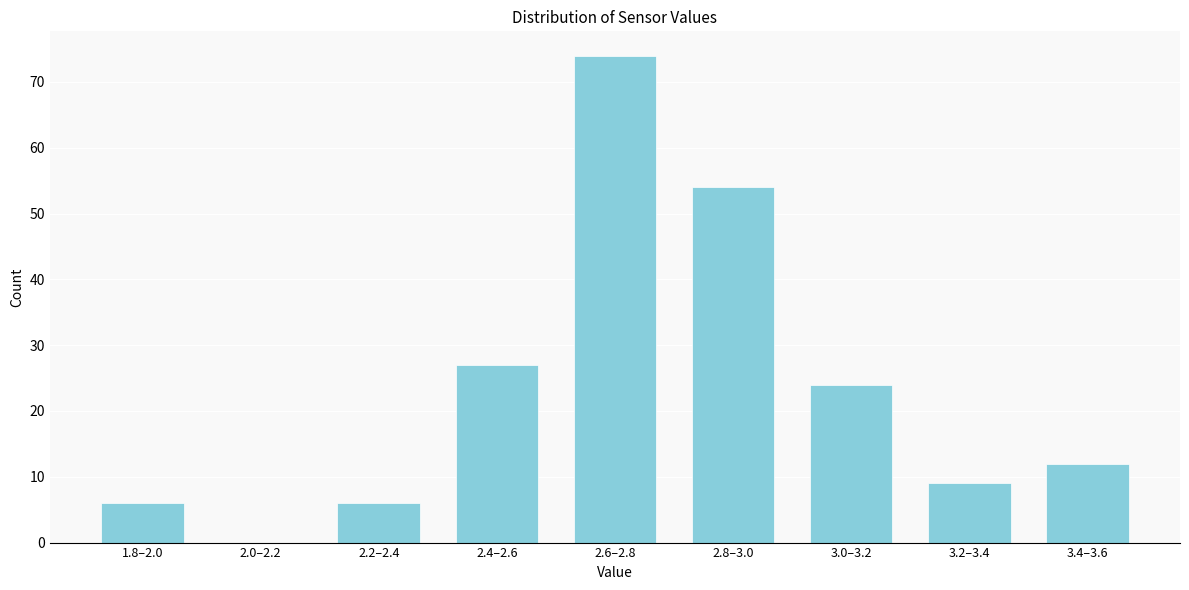

Reading left to right, extract all data points from this chart.

1.8–2.0=6	2.0–2.2=0	2.2–2.4=6	2.4–2.6=27	2.6–2.8=74	2.8–3.0=54	3.0–3.2=24	3.2–3.4=9	3.4–3.6=12